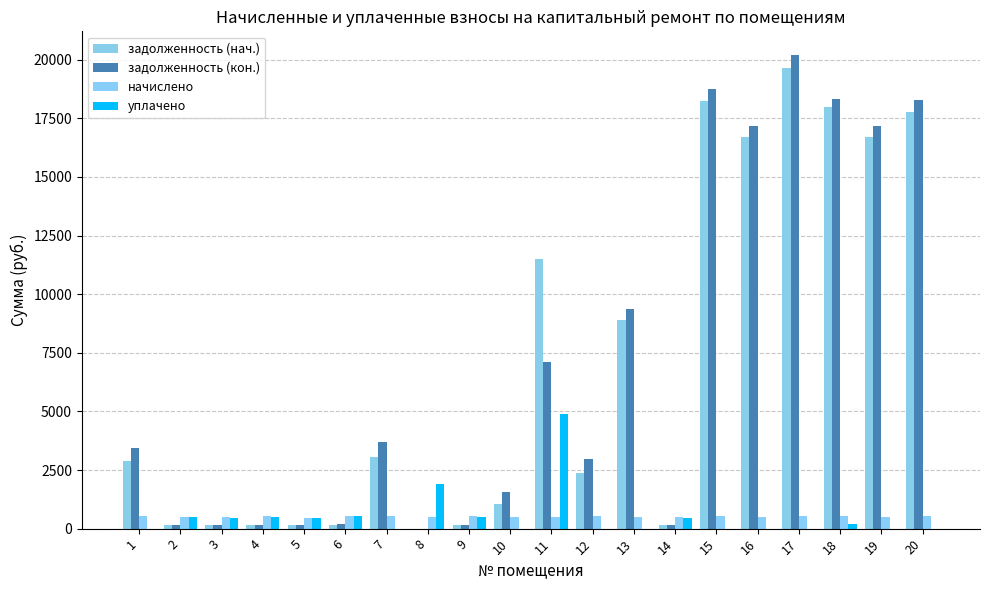

The задолженность (нач.) series shows 94.8 at 4. True or false?

False